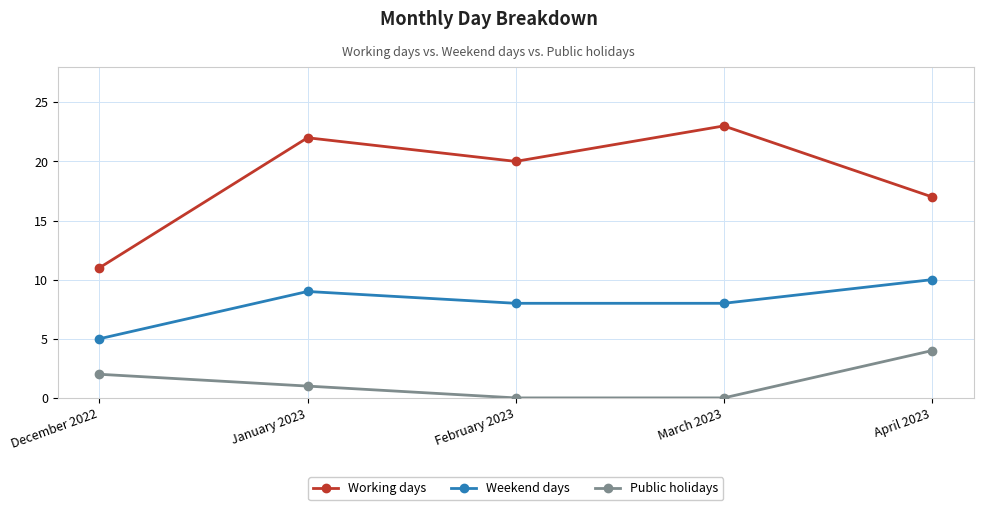

How many data points in Public holidays are less than 1?

2